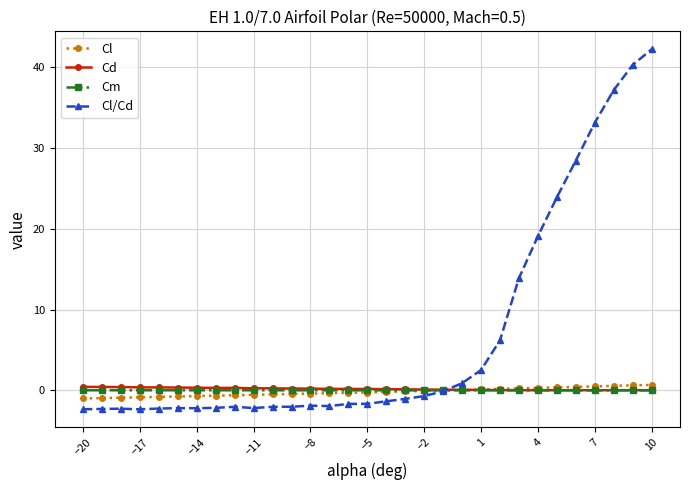

What is the lowest value of the Cl/Cd series?

-2.4